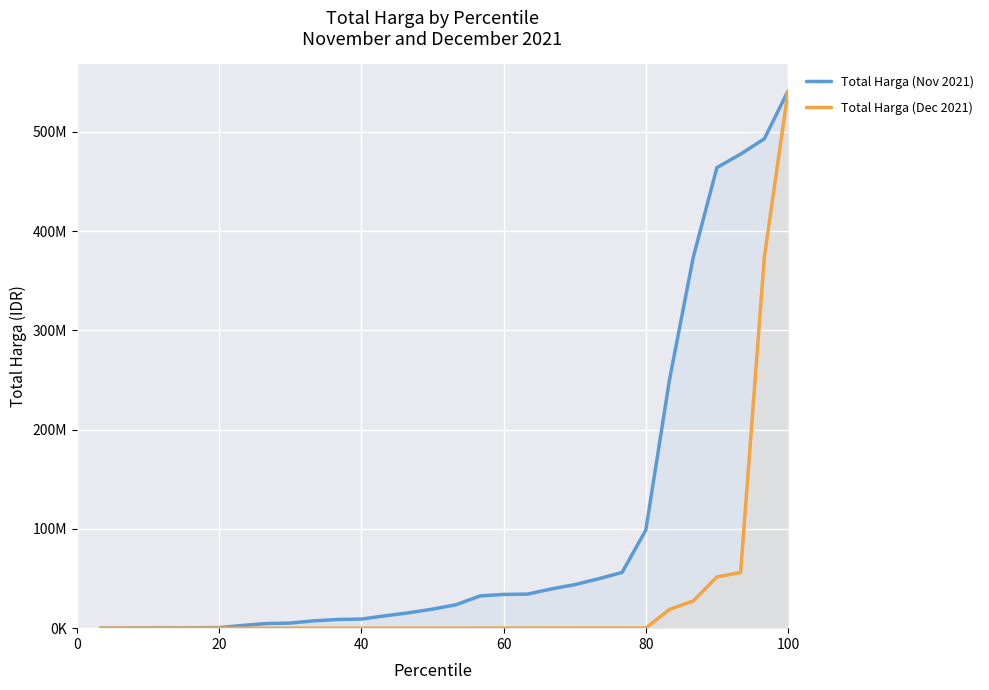

What is the value of the Total Harga (Nov 2021) point at the 12th from the left?

9180000